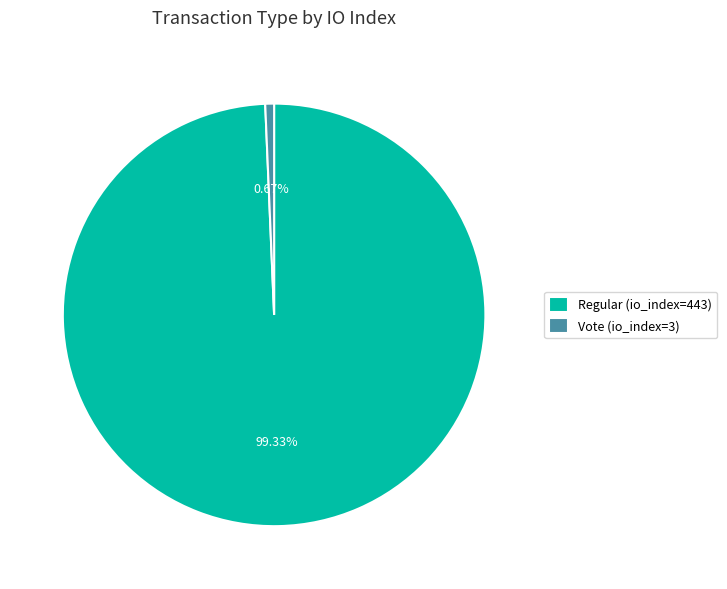

Does Regular (io_index=443) account for over 50% of the chart?

Yes